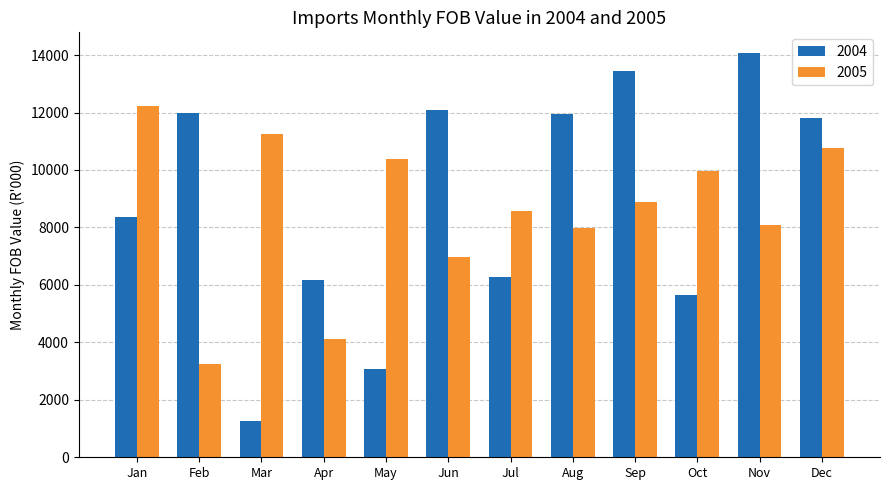

Is it true that 2004 equals 11962 at Aug?

True